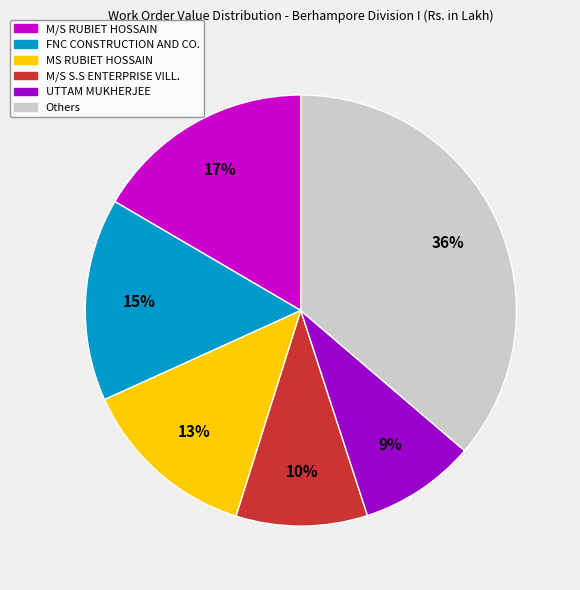

Is there any slice that represents more than half of the pie?

No